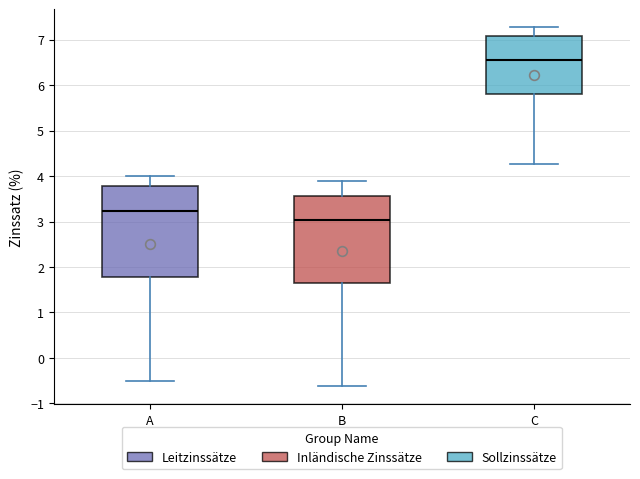

Which box has the highest median line?

C